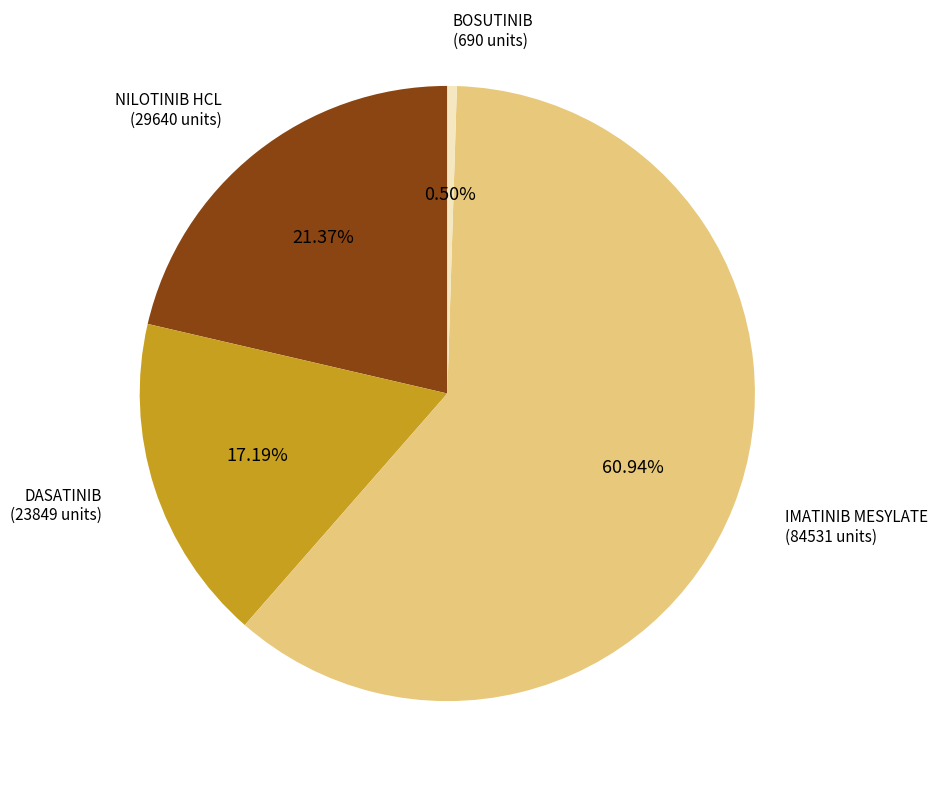

Is there a majority slice in this chart?

Yes